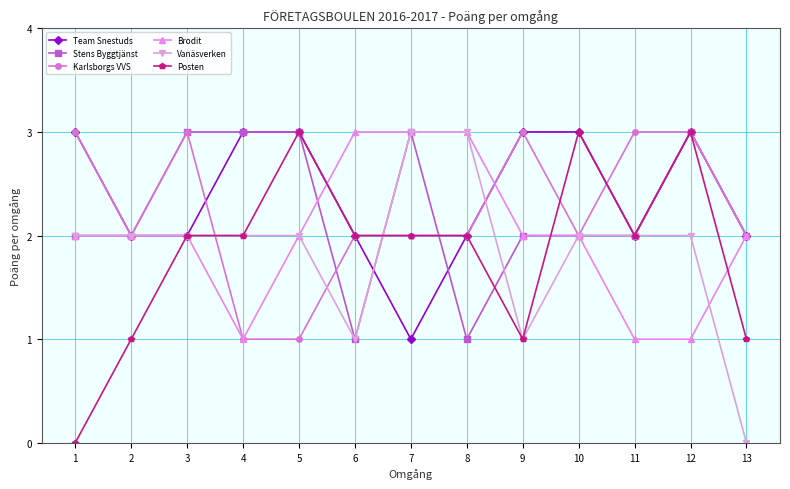

How many categories are shown in the chart?

13